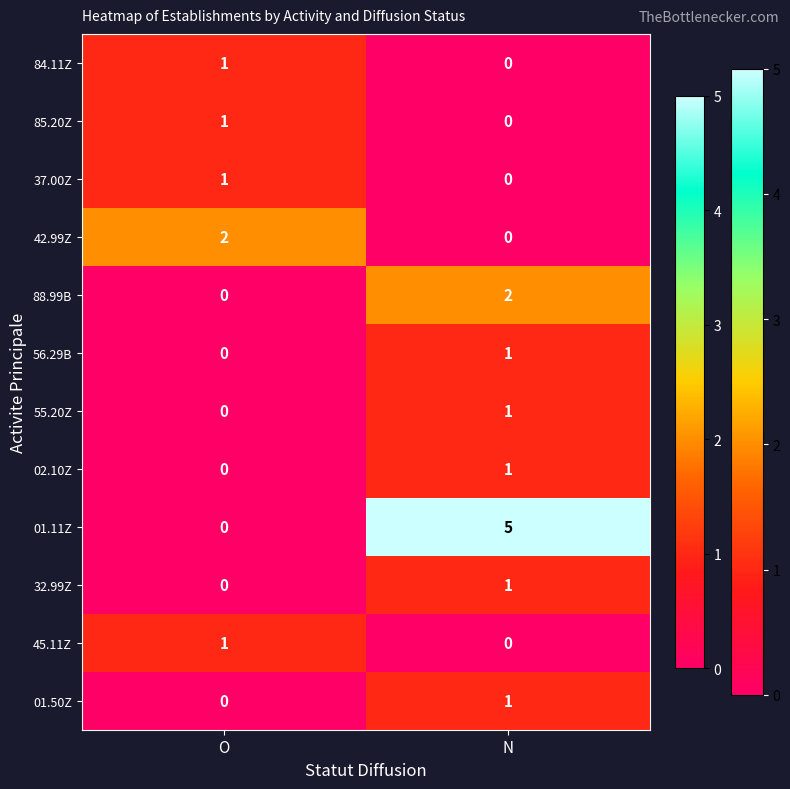

At which label is 45.11Z closest to 0?

N